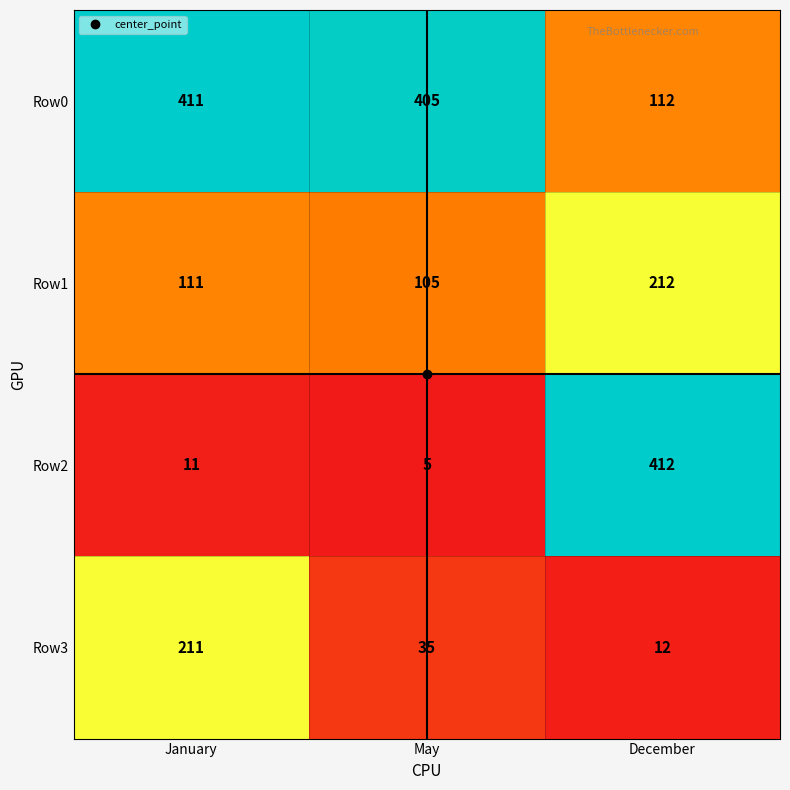

At which label does Row3 first exceed 35?

January